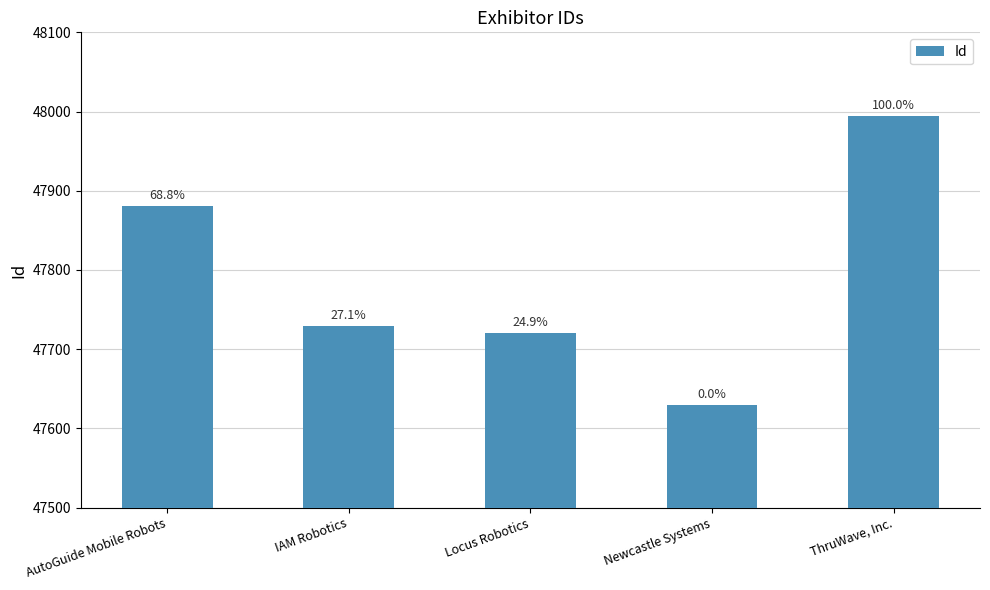

Are the bars horizontal?

No